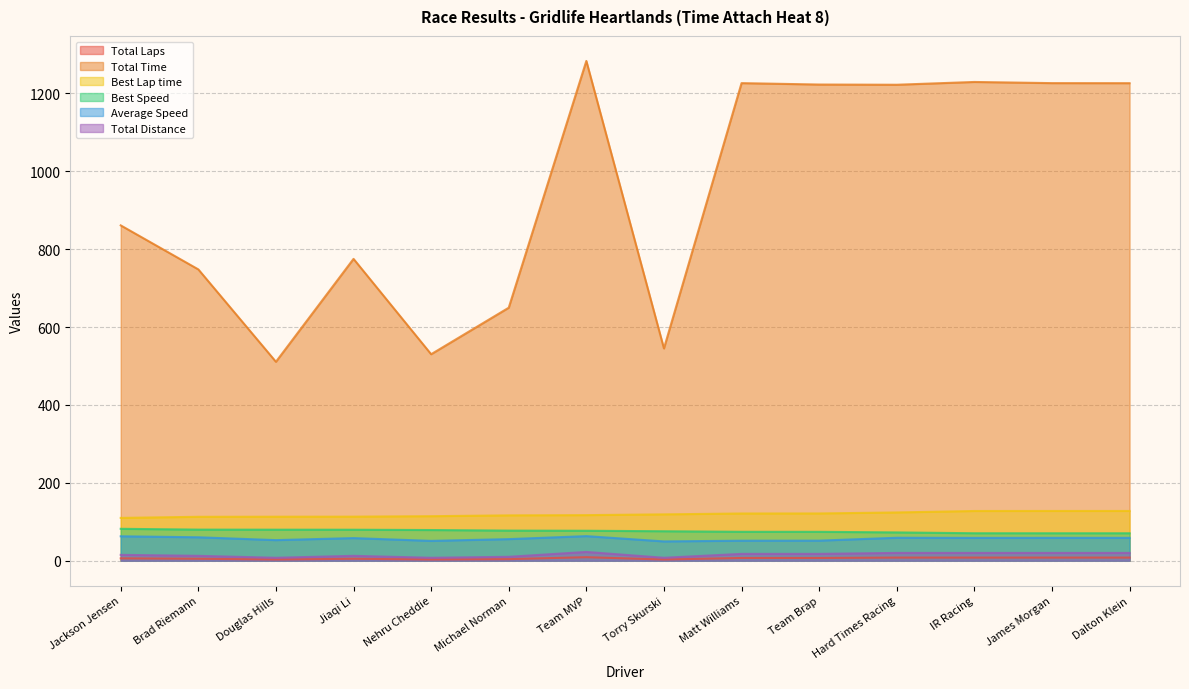

Does the chart have visible grid lines?

Yes